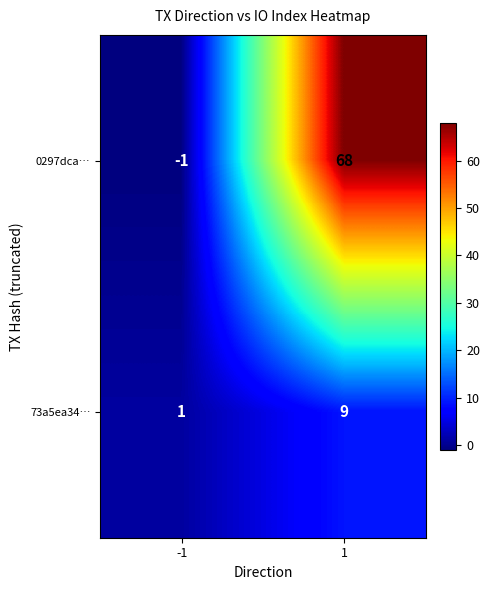

What is the sum of all 73a5ea34… values?

10